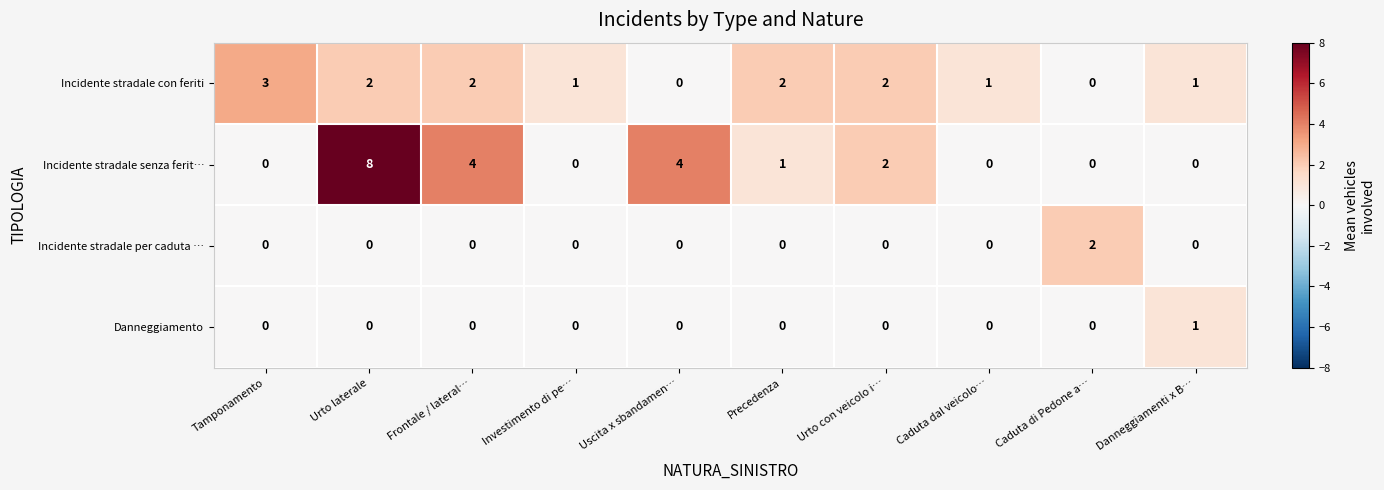

List the series in order of their peak value, lowest first.

Danneggiamento, Incidente stradale per caduta …, Incidente stradale con feriti, Incidente stradale senza ferit…